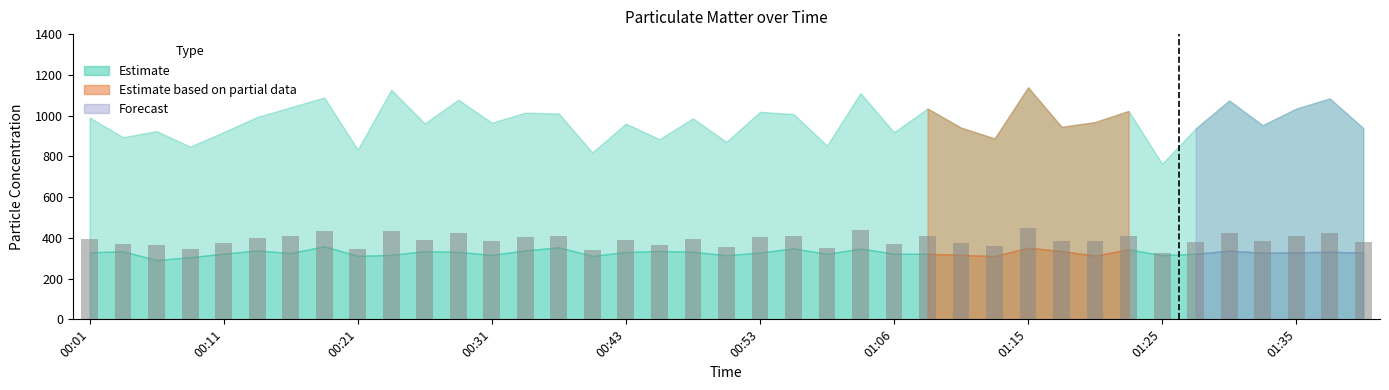

What is the value of the 4th bar from the left?

345.8